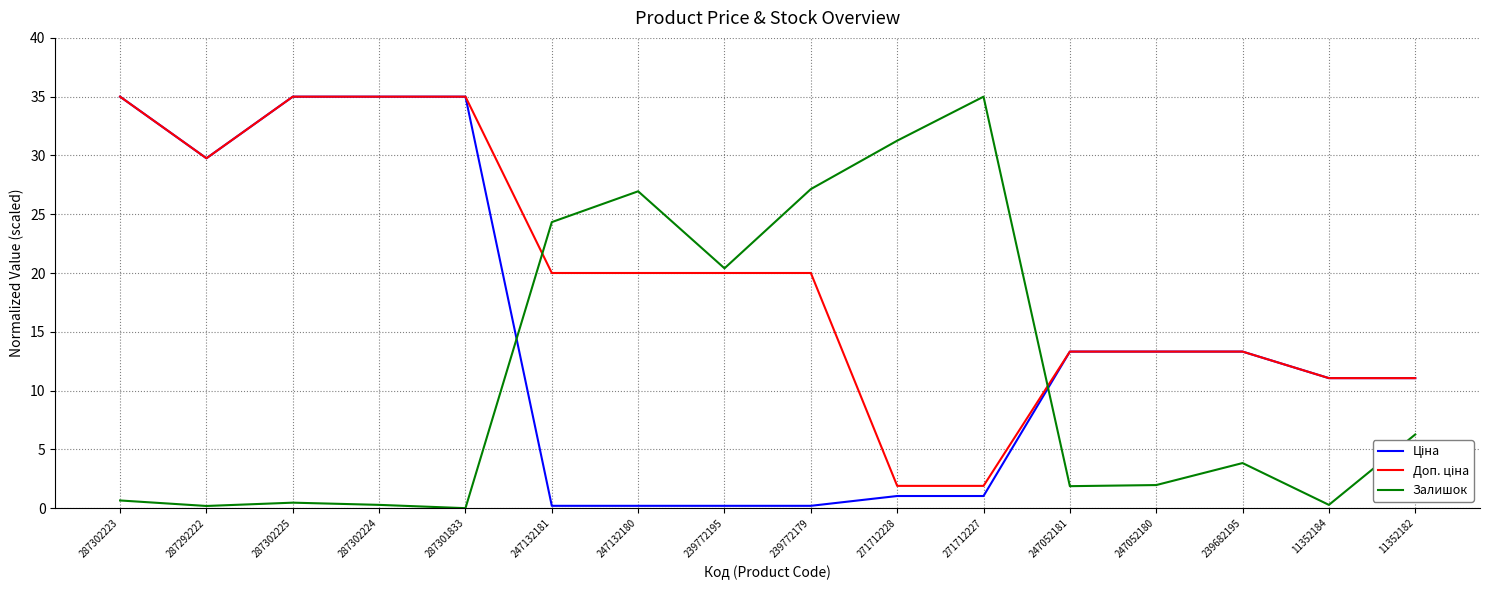

What is the difference between the second highest and minimum values in the Залишок series?

31.3